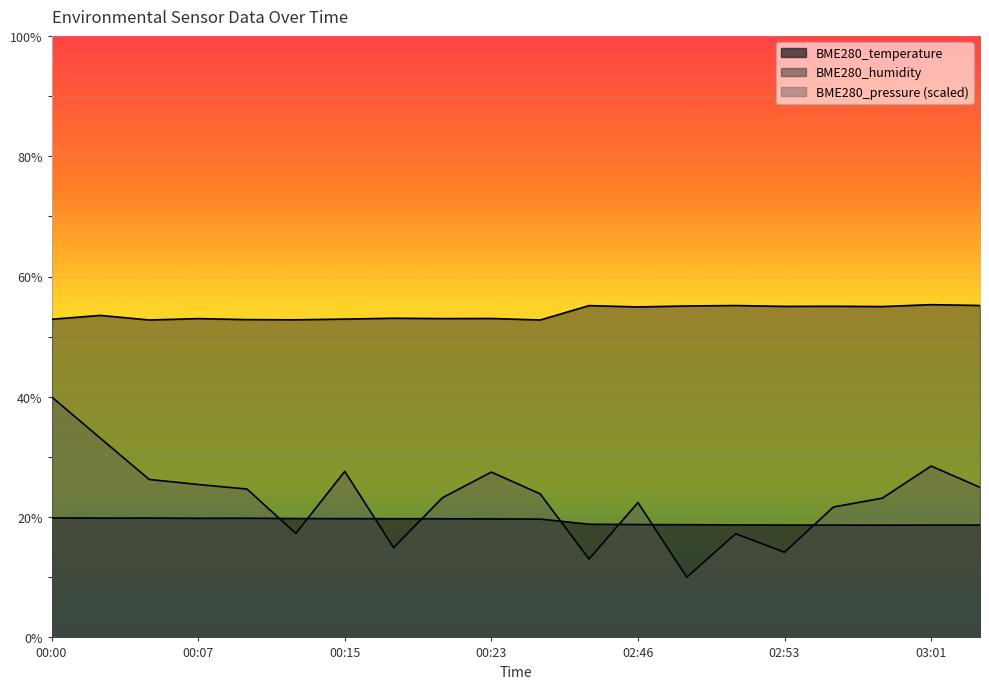

Read the BME280_pressure_norm value at 02:48.

10.0